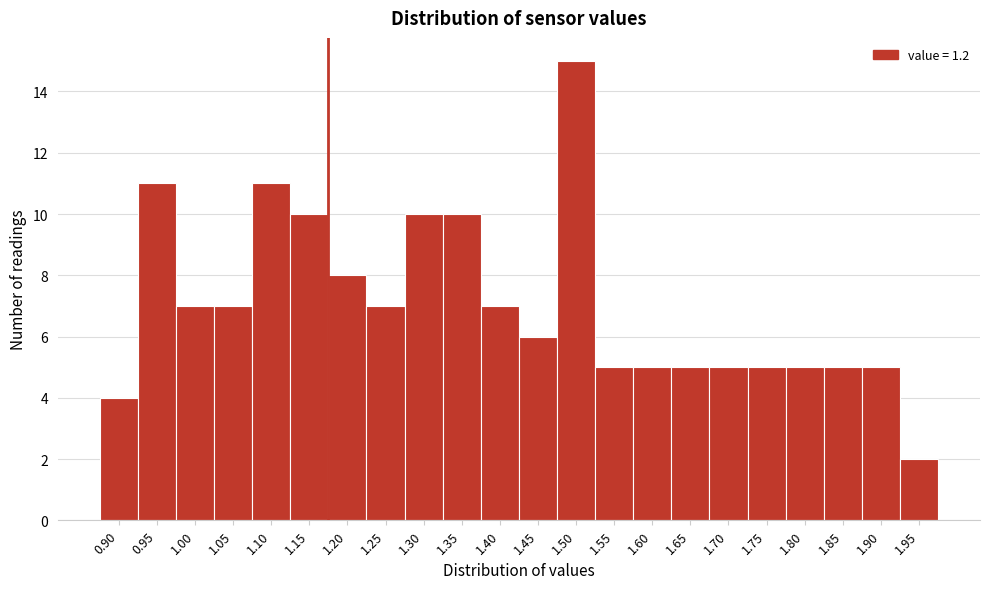

Reading left to right, list all the values displayed in this chart.

4	11	7	7	11	10	8	7	10	10	7	6	15	5	5	5	5	5	5	5	5	2